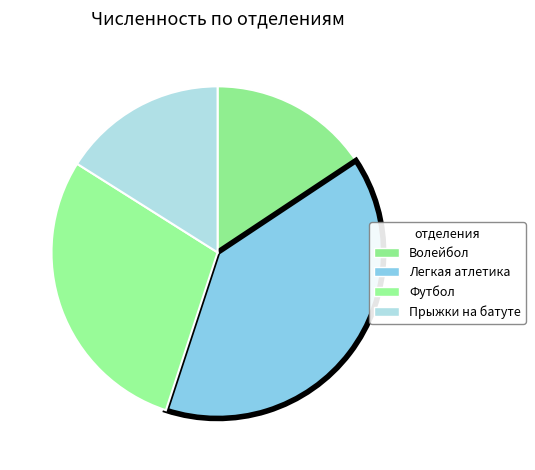

What is the total percentage of Легкая атлетика and Волейбол?

55.0%